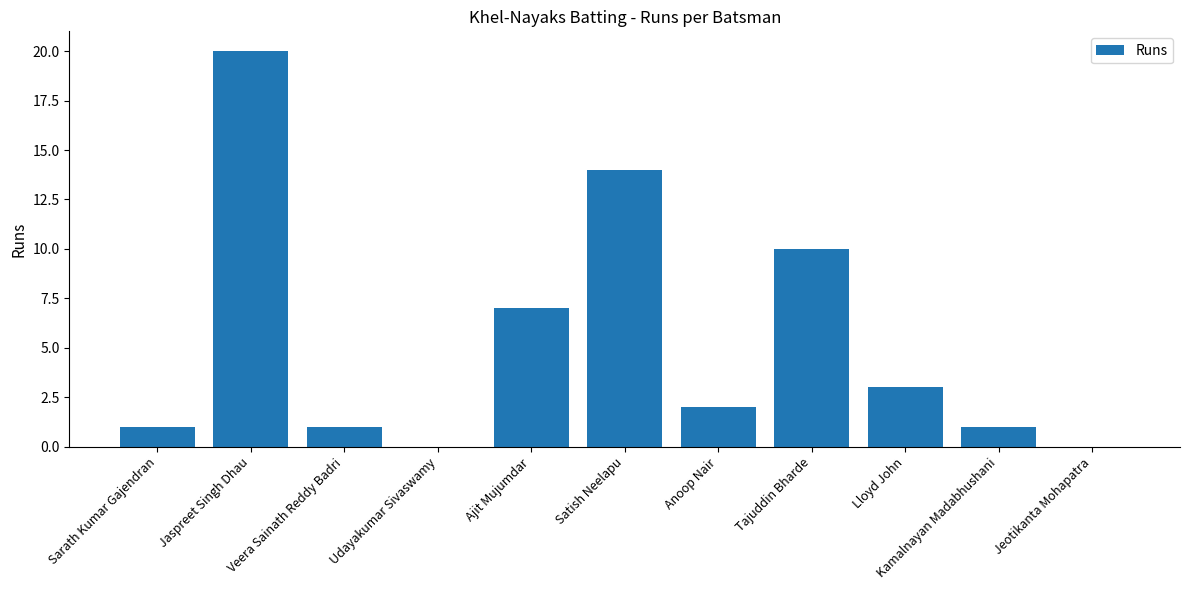

Which label corresponds to the largest value in the chart?

Jaspreet Singh Dhau